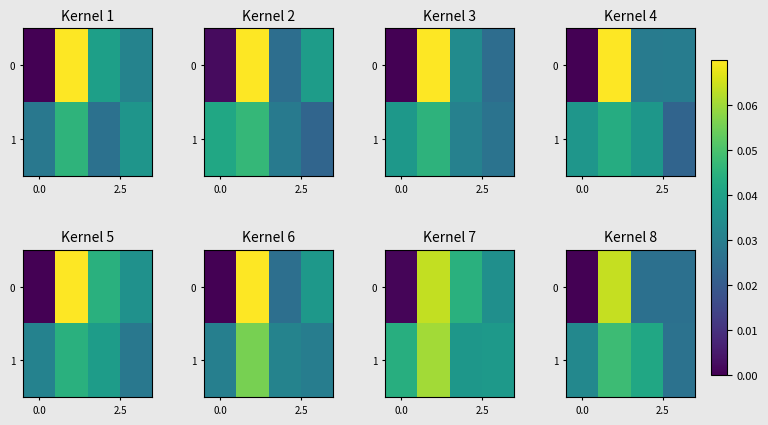

At how many categories does at least one series exceed 0?

4